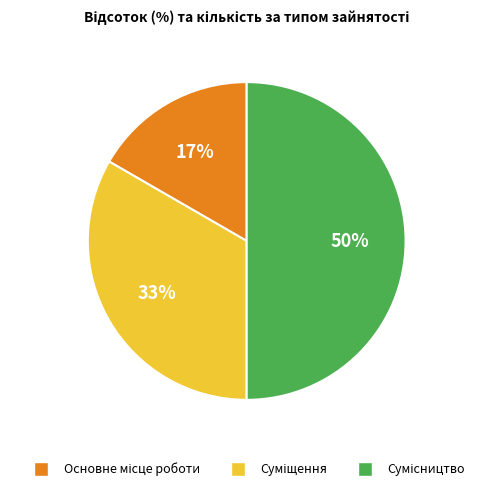

To the nearest percent, what is the difference between the largest and smallest slice percentages?

33%